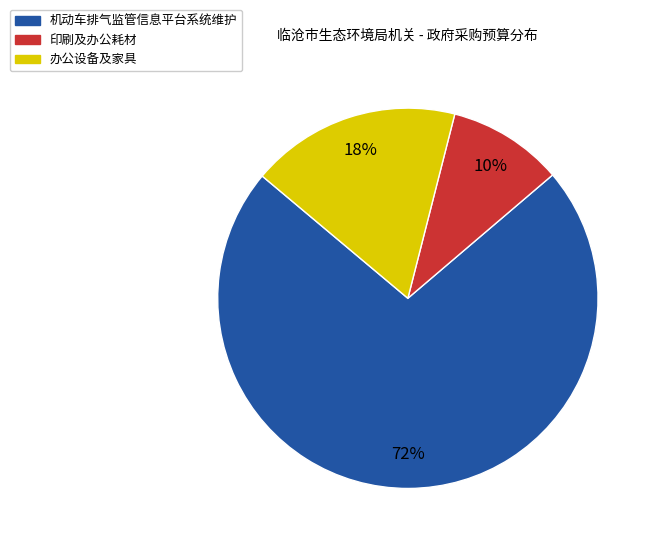

Does any single category account for the majority?

Yes